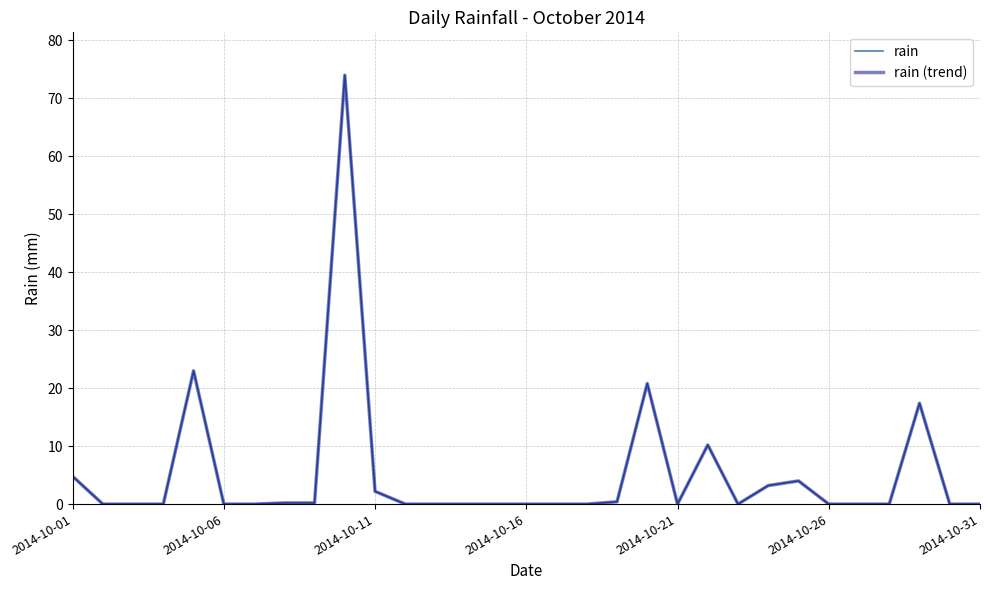

Is this an area chart (filled region under the line)?

No